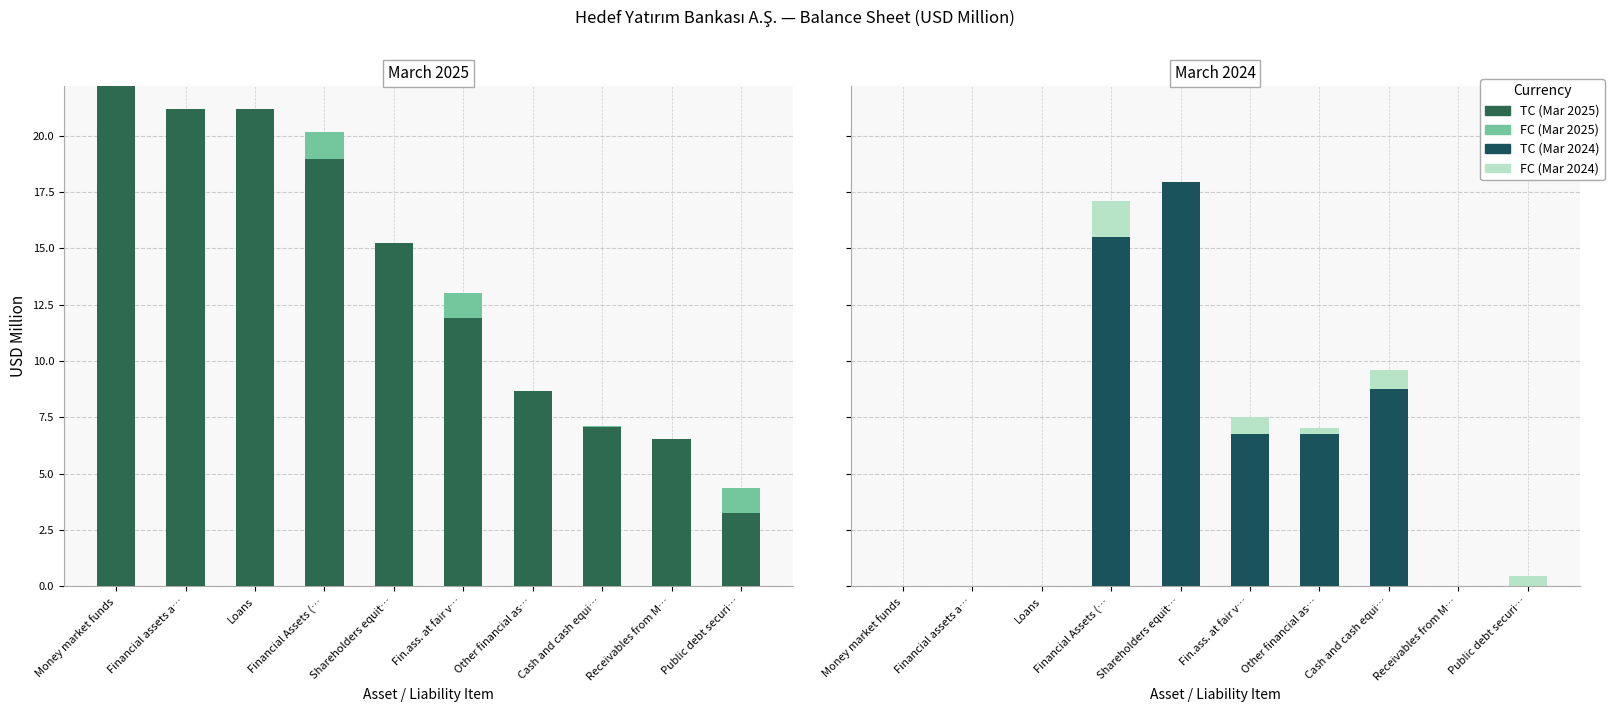

Which series changed the most between Fin.ass. at fair v… and Cash and cash equi…?

TC